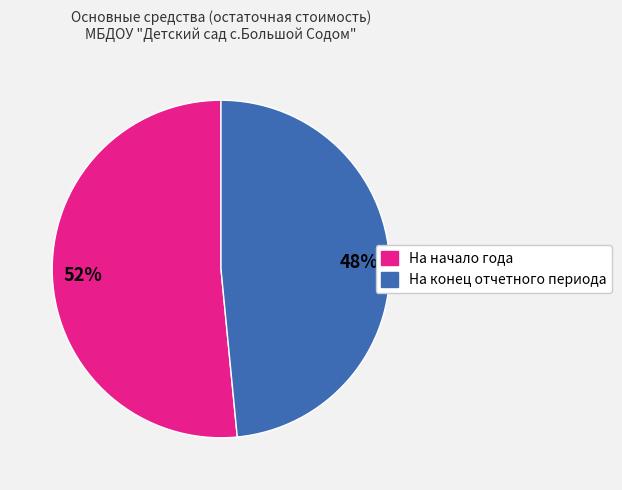

Is the sum of На конец отчетного периода and На начало года greater than half?

Yes